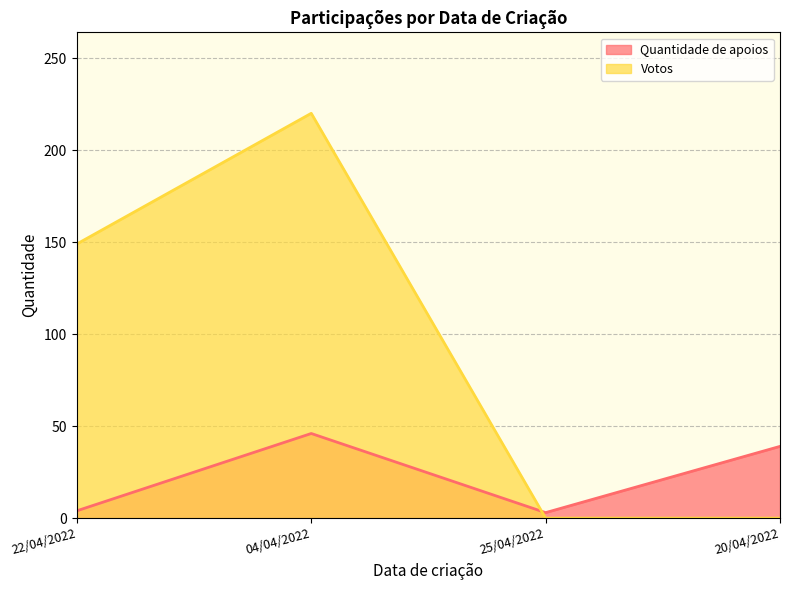

Read the Quantidade de apoios (line) value at 20/04/2022, to the nearest 5.

40